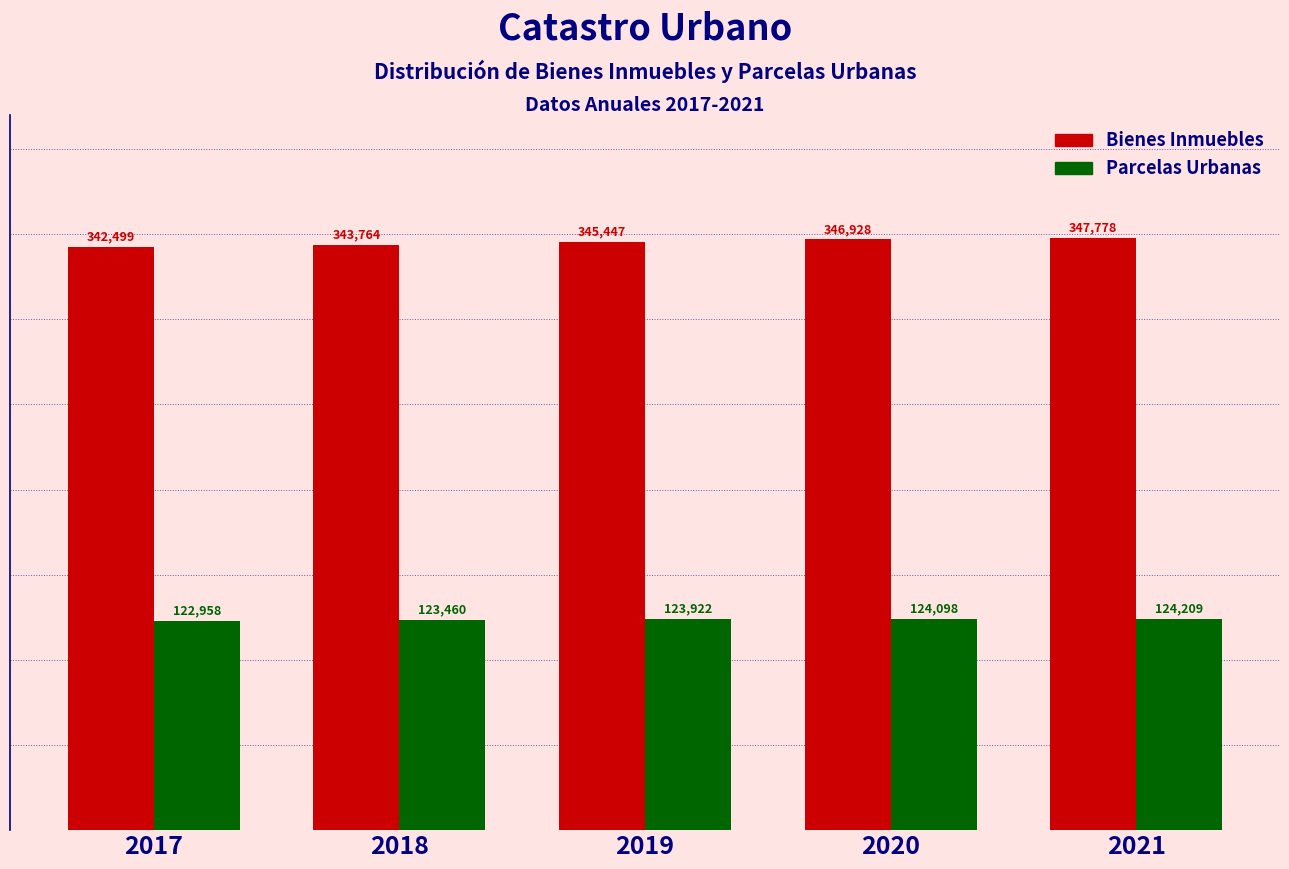

Reading left to right, extract all data points from this chart.

Bienes Inmuebles: 2017=342499	2018=343764	2019=345447	2020=346928	2021=347778
Parcelas Urbanas: 2017=122958	2018=123460	2019=123922	2020=124098	2021=124209